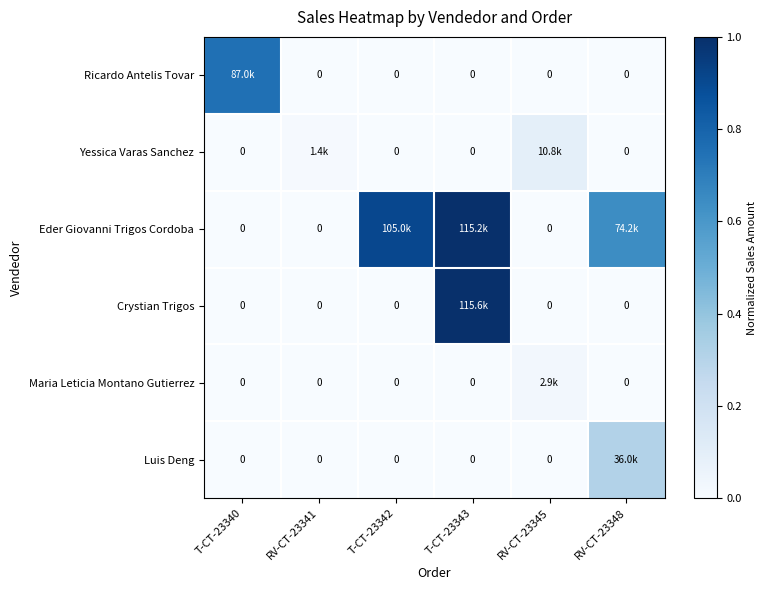

How many categories are shown in the chart?

6